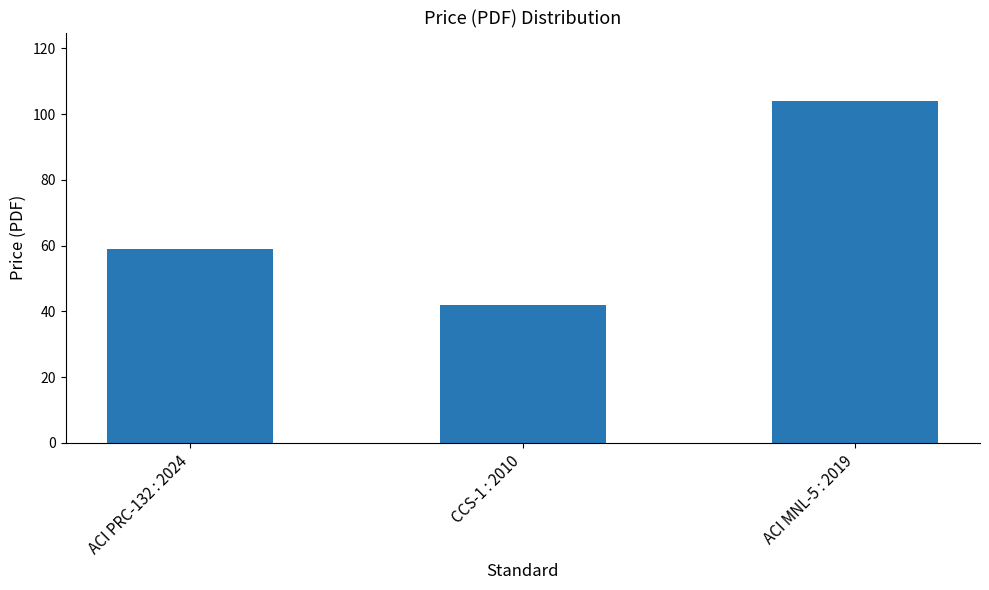

True or false: the data shows 42 at CCS-1 : 2010.

True